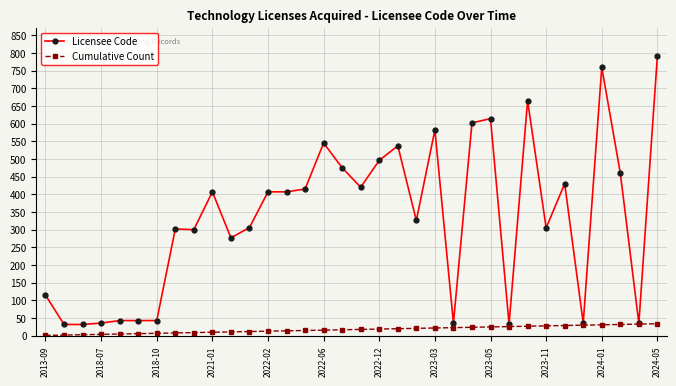

Rank the series by their average value, from highest to lowest.

Licensee Code, Cumulative Count